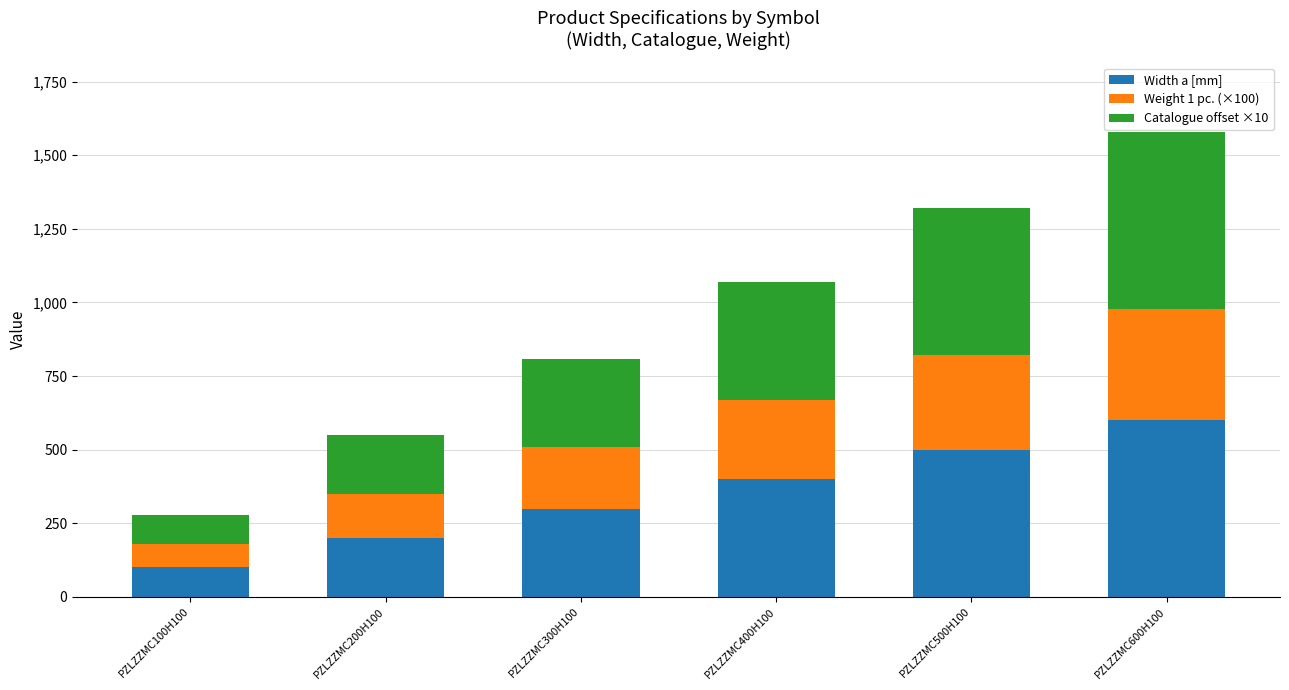

The Width a [mm] series shows 718 at PZLZZMC400H100. True or false?

False